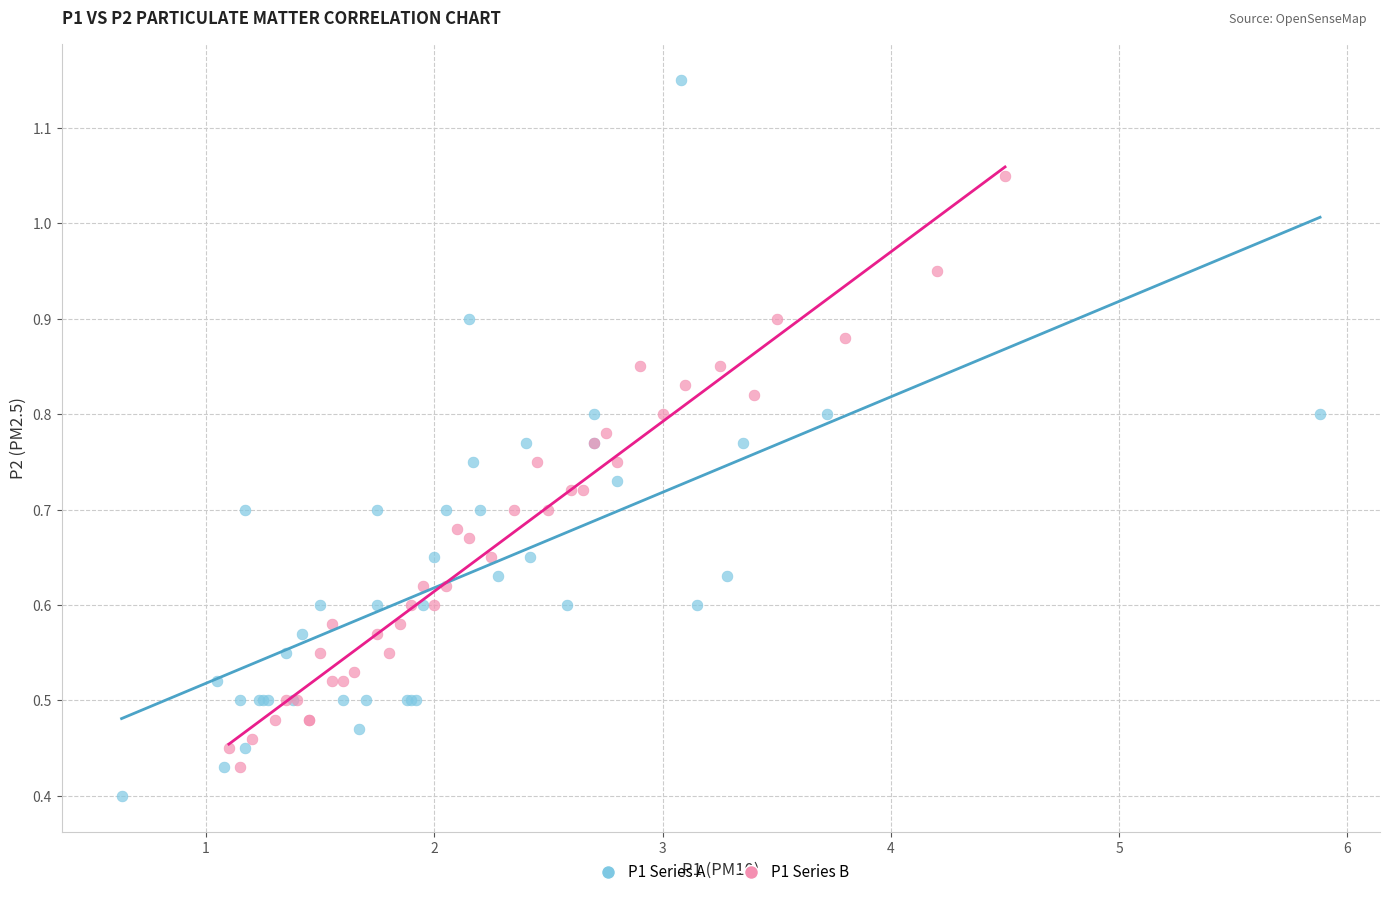

Which series has the largest Y range (max minus min)?

P1 Series A